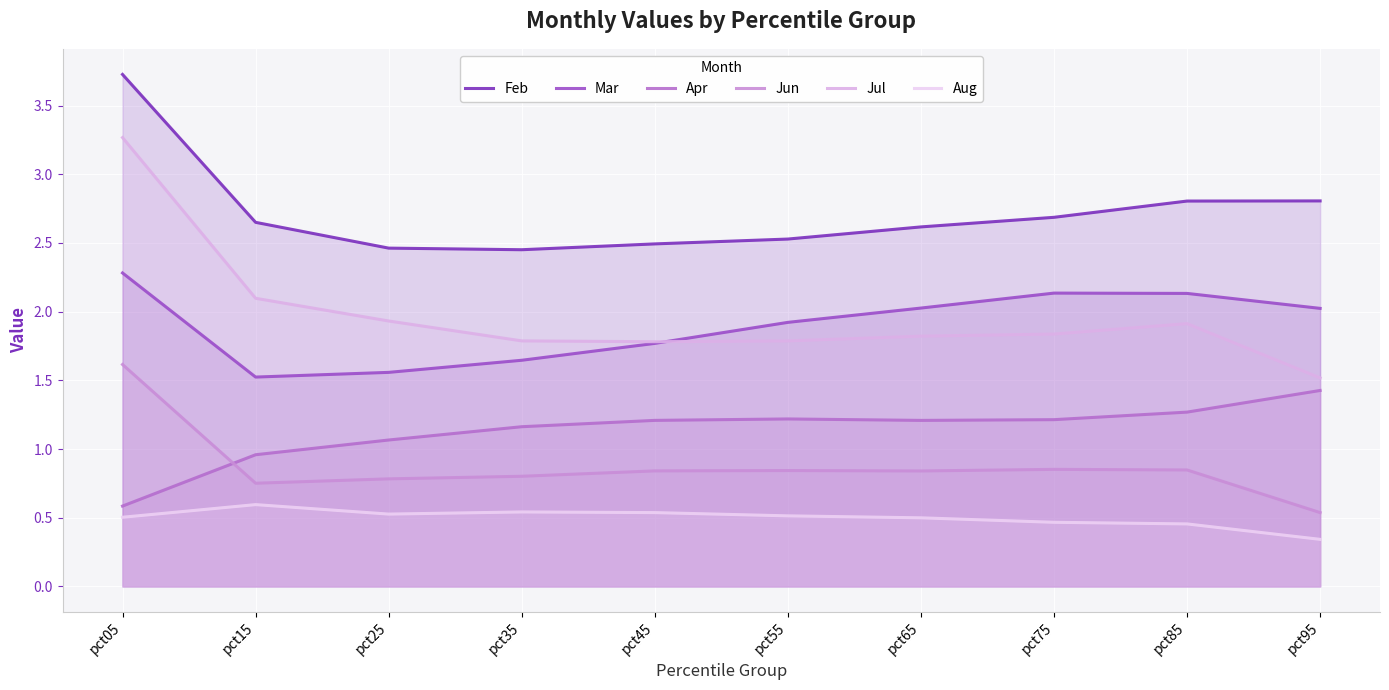

How many lines are shown in the chart?

6